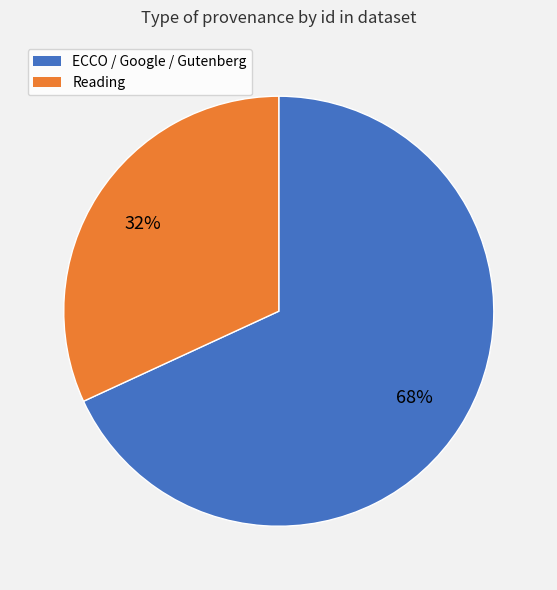

Is there a majority slice in this chart?

Yes